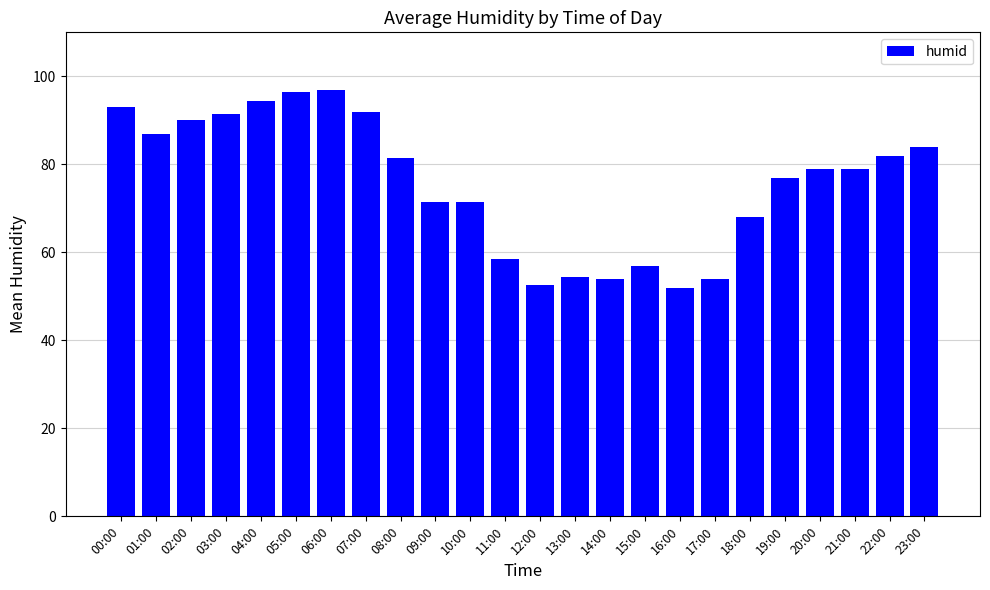

What is the sum of the values at 04:00 and 02:00?

184.5